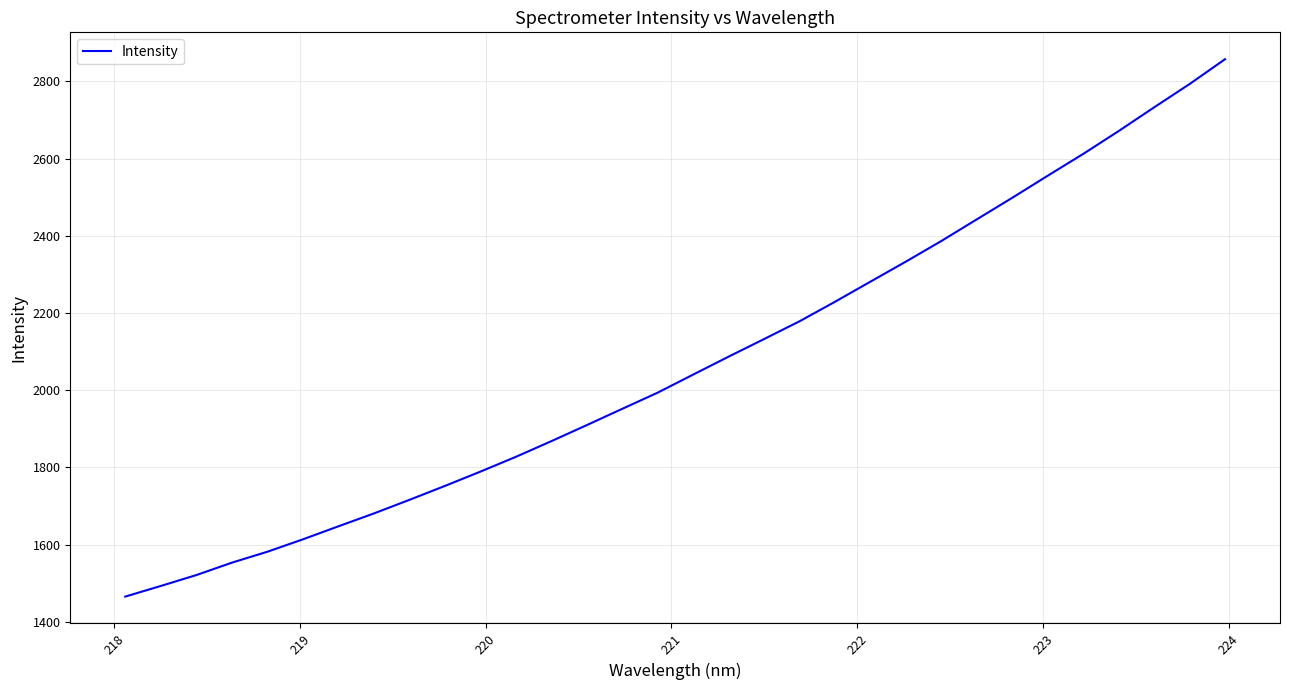

What is the difference between the maximum and minimum values?

1392.3